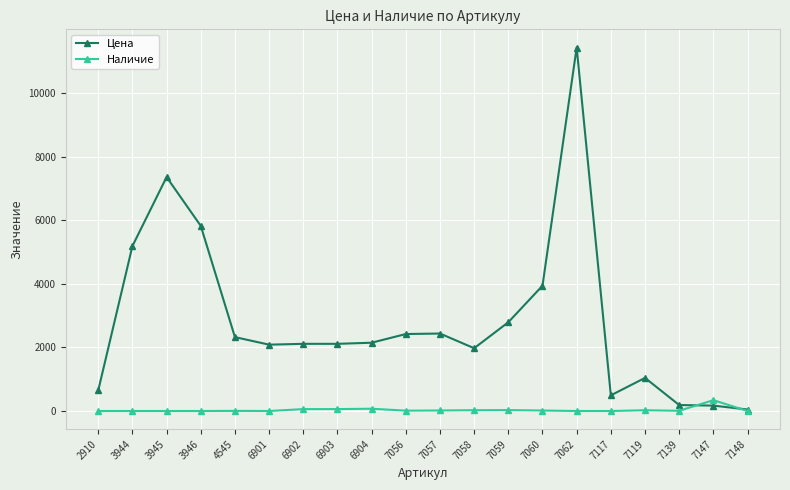

What is the spread (max minus min) of values at 3944?

5185